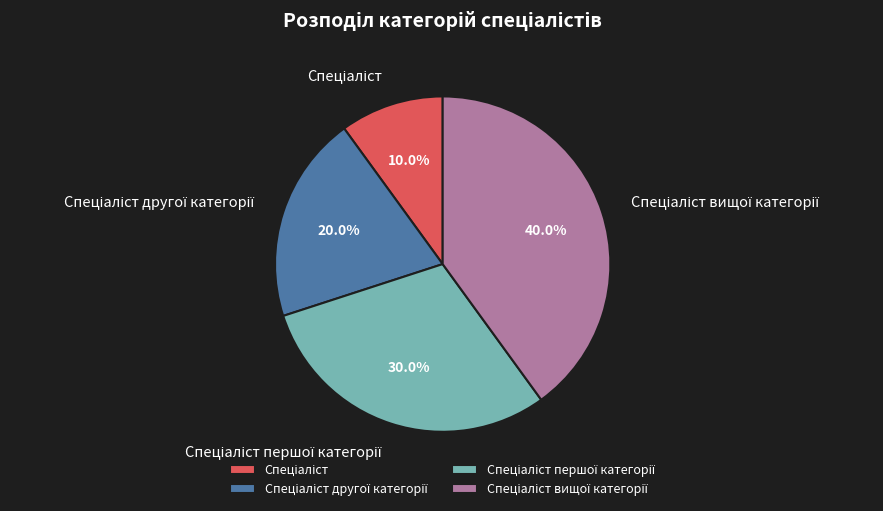

Does any single category account for the majority?

No